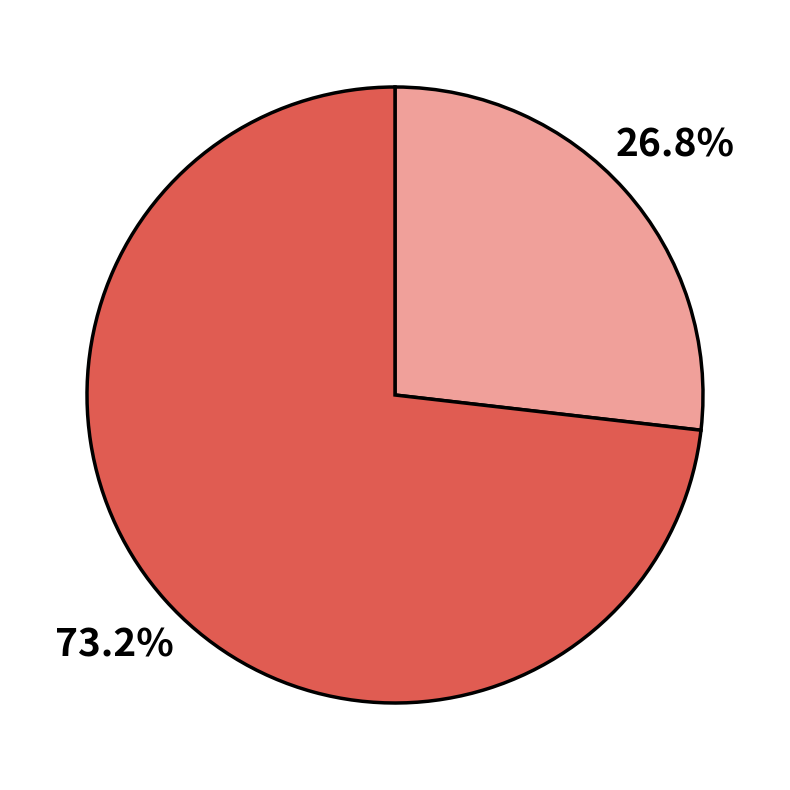

Is there any slice that represents more than half of the pie?

Yes